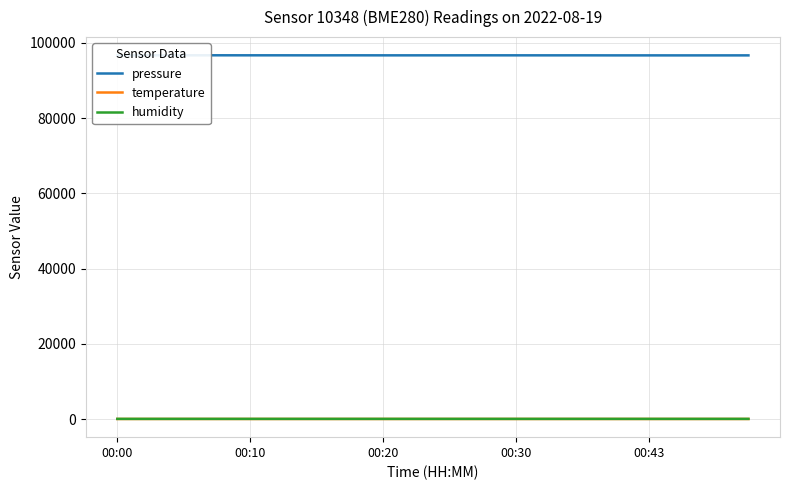

Which series has the largest total across all categories?

pressure